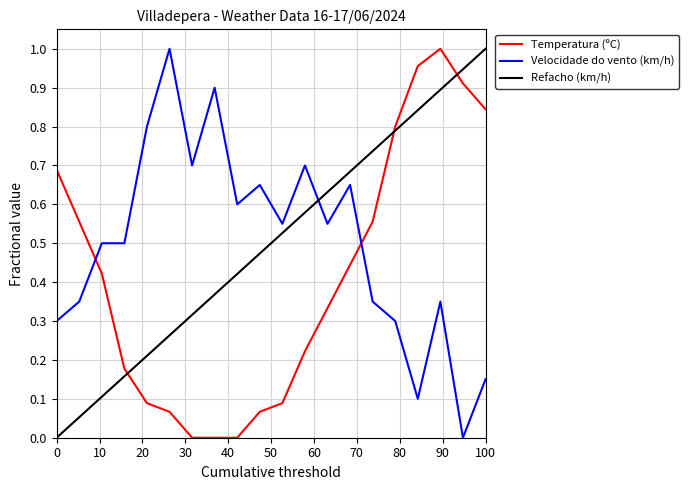

What is the sum of all Temperatura (ºC) values?

8.2